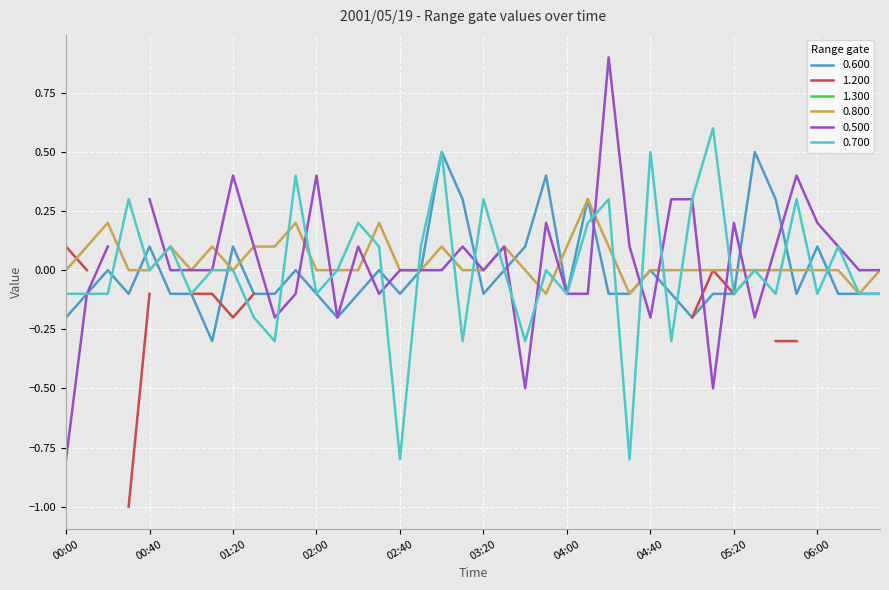

What value does the 0.800 series have at 04:00?

0.1